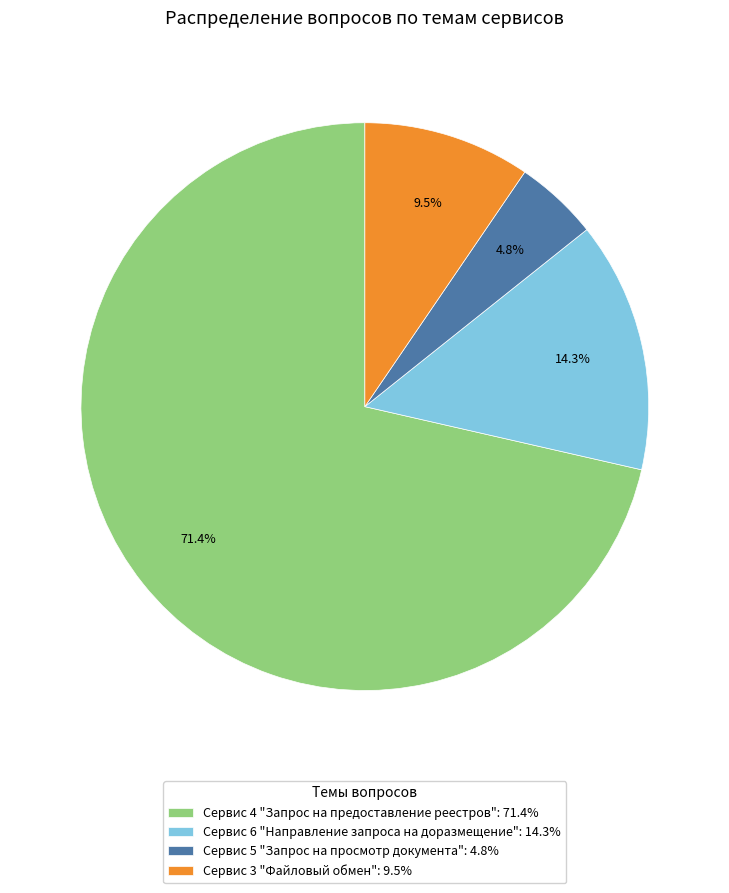

Rank the categories by value from lowest to highest.

Сервис 5 "Запрос на просмотр документа": 4.8%, Сервис 3 "Файловый обмен": 9.5%, Сервис 6 "Направление запроса на доразмещение": 14.3%, Сервис 4 "Запрос на предоставление реестров": 71.4%